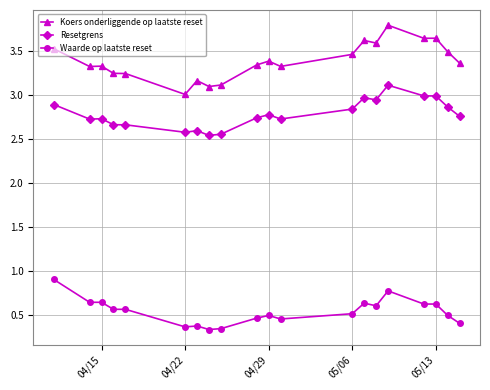

True or false: Waarde op laatste reset and Resetgrens cross at least once.

False